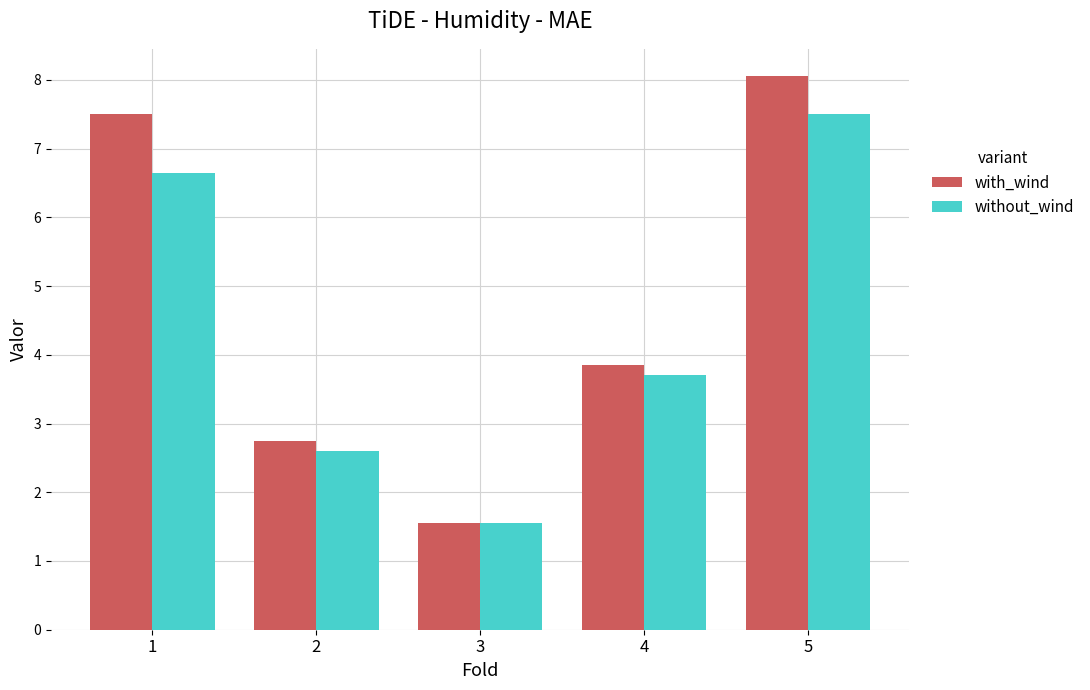

Reading left to right, what are all the values shown in this chart?

with_wind: 7.5	2.8	1.6	3.9	8.1
without_wind: 6.7	2.6	1.6	3.7	7.5